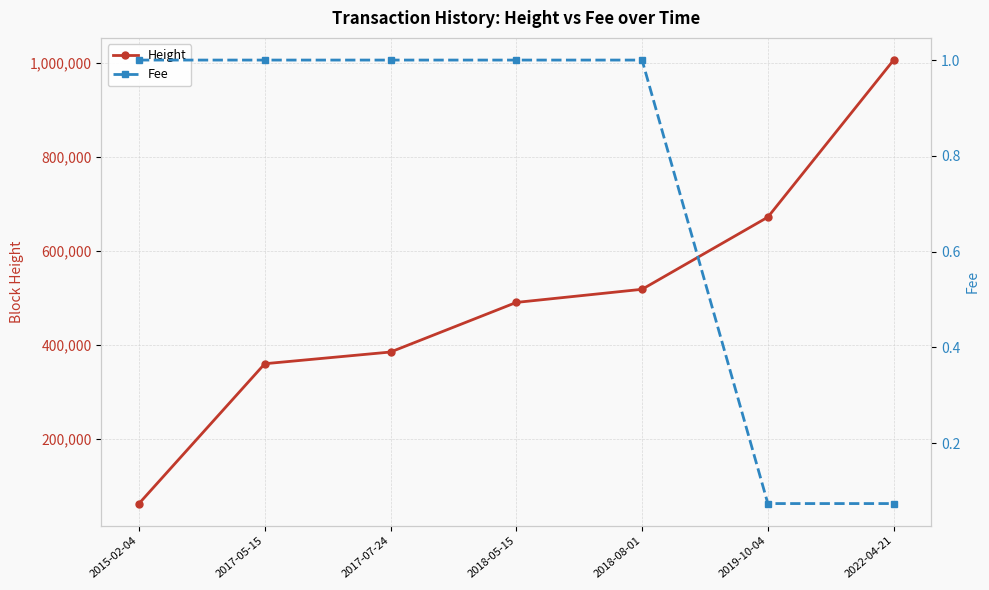

What is the value of the Height point at the 7th from the left?

1005560